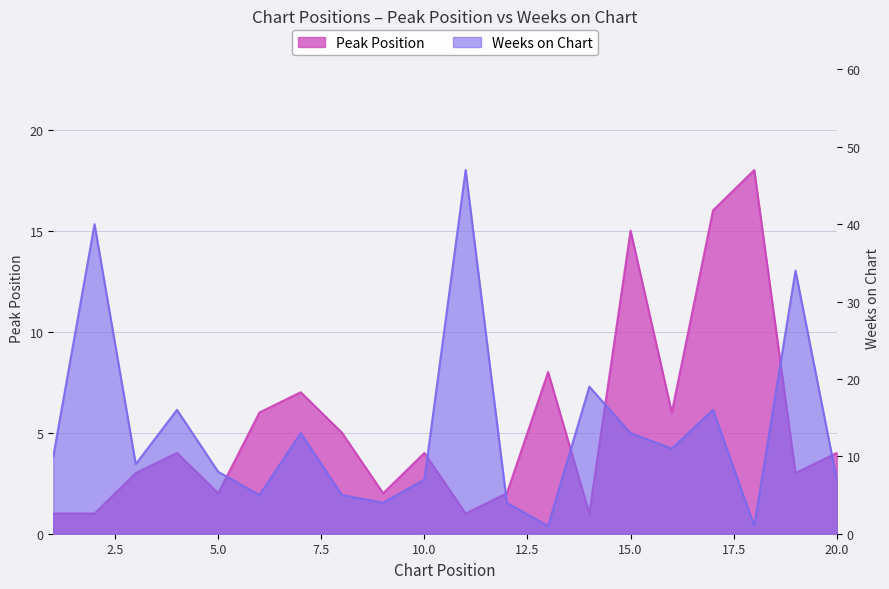

Where do Weeks on Chart and Peak Position first cross each other?

5 and 6